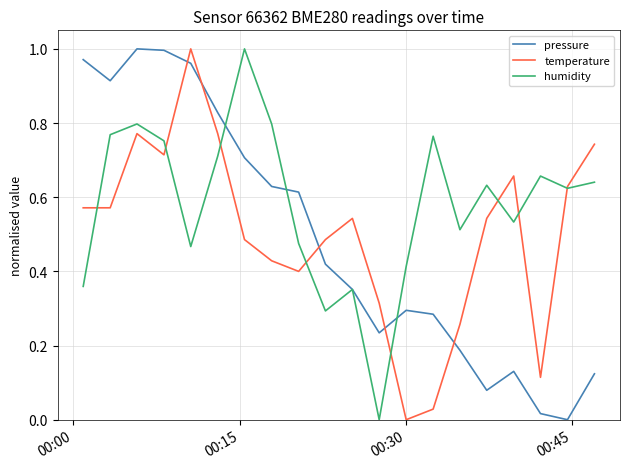

True or false: pressure and temperature cross at least once.

True